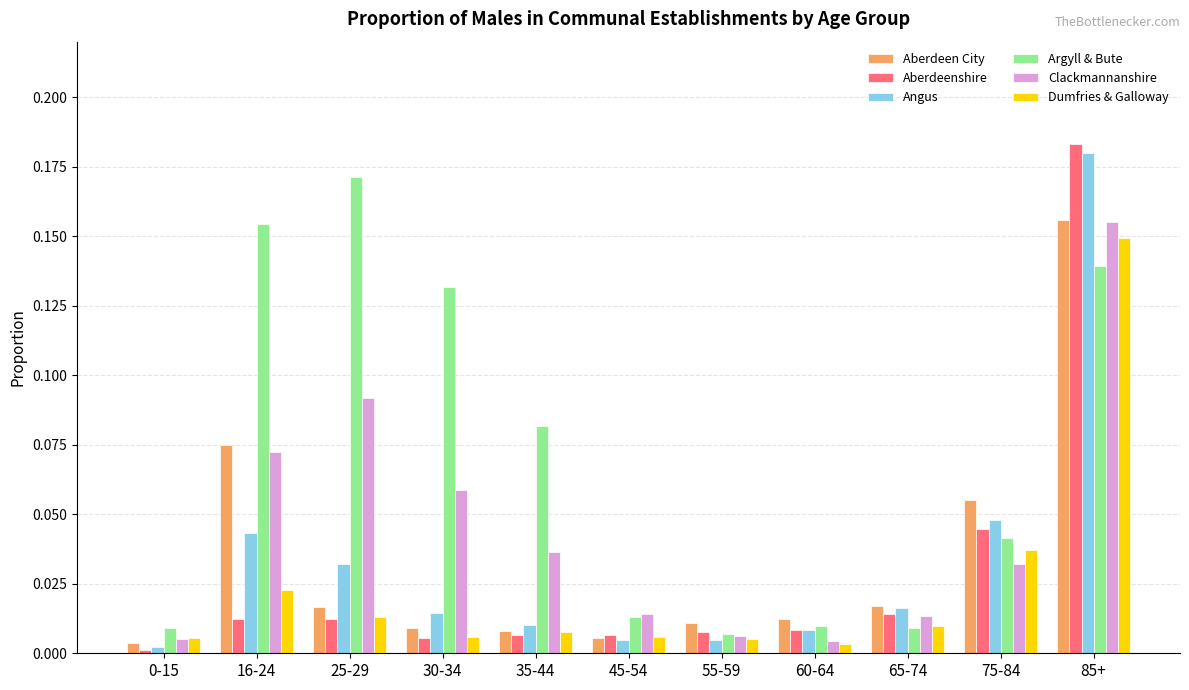

Does the chart contain any negative values?

No